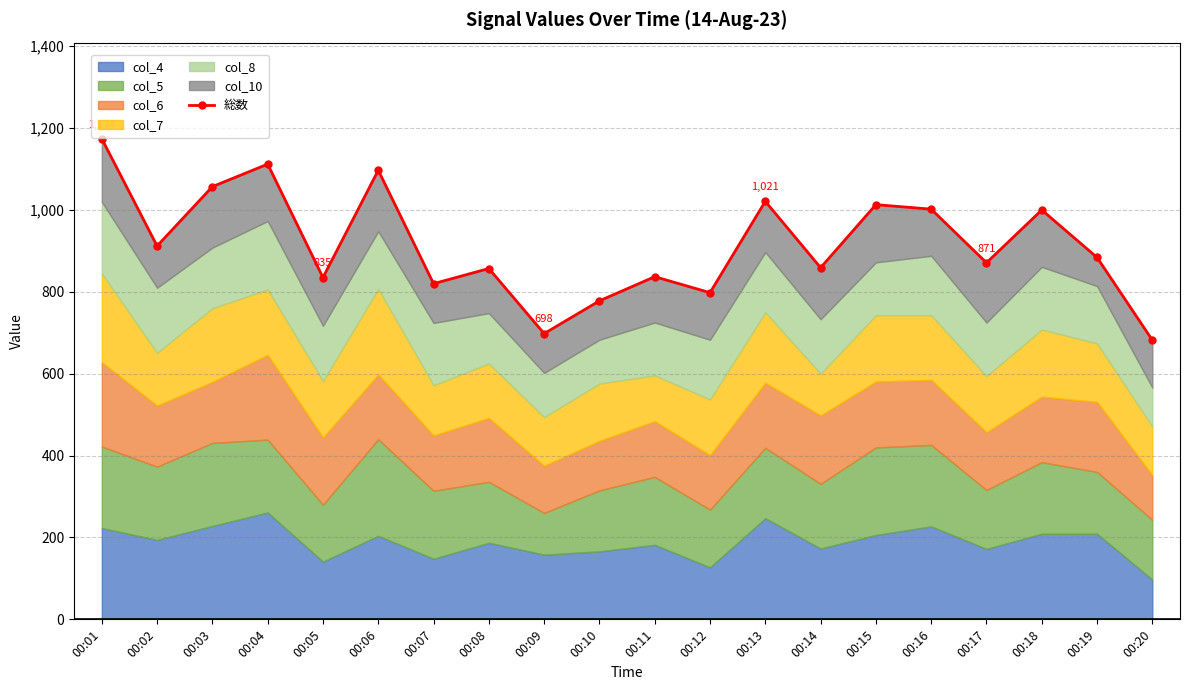

What is the difference between the second highest and second lowest values?

414